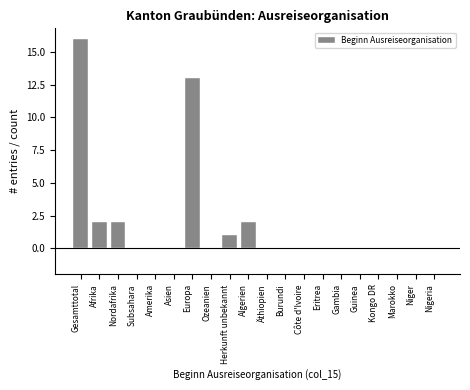

Reading left to right, list all the values displayed in this chart.

Gesamttotal=16	Afrika=2	Nordafrika=2	Subsahara=0	Amerika=0	Asien=0	Europa=13	Ozeanien=0	Herkunft unbekannt=1	Algerien=2	Äthiopien=0	Burundi=0	Côte d'Ivoire=0	Eritrea=0	Gambia=0	Guinea=0	Kongo DR=0	Marokko=0	Niger=0	Nigeria=0